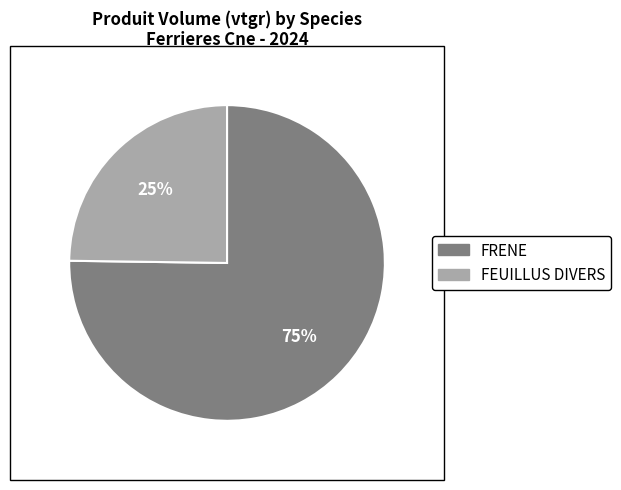

Is the sum of FEUILLUS DIVERS and FRENE greater than half?

Yes